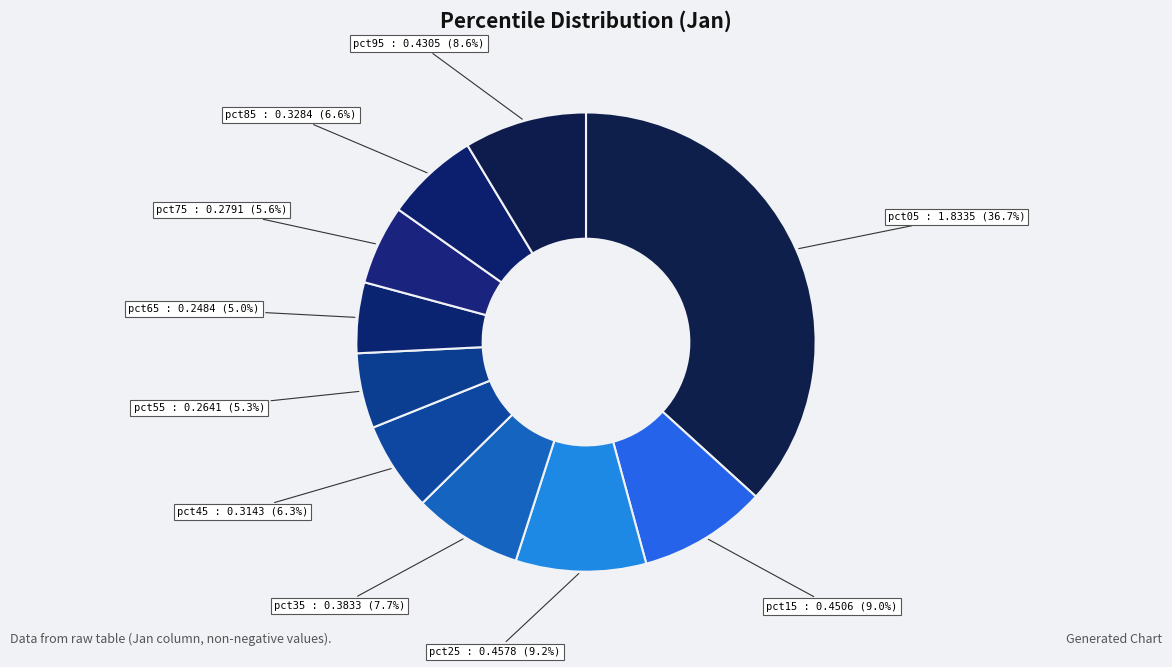

Does pct35 represent more than half of the total?

No